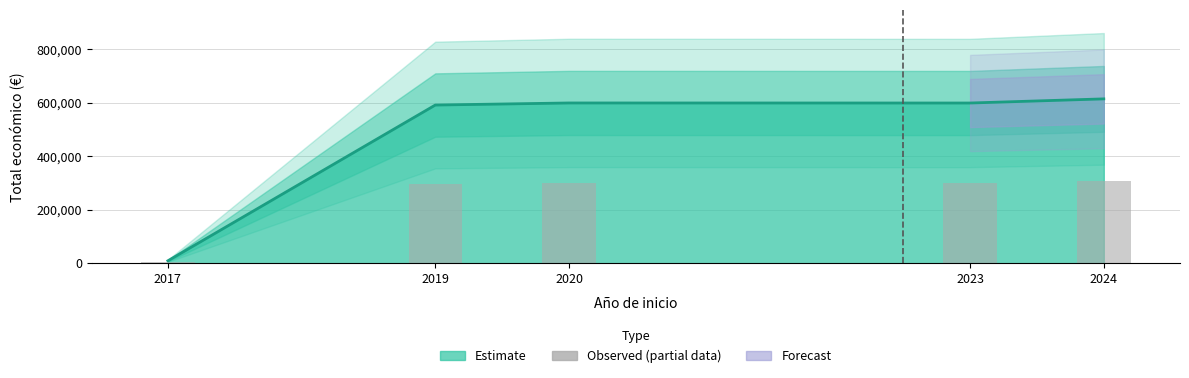

What is the ratio of the value at 2024 to the value at 2023?

1.0